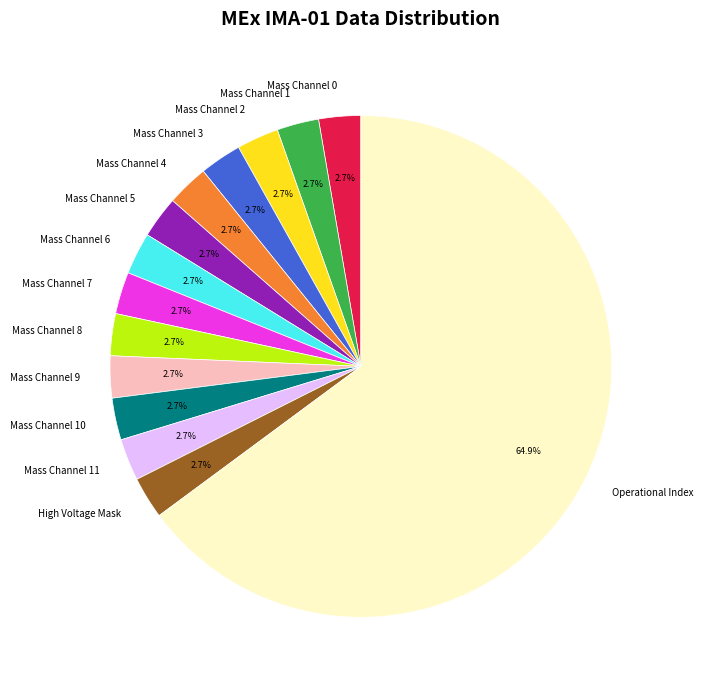

To the nearest percent, what is the average slice percentage?

7%